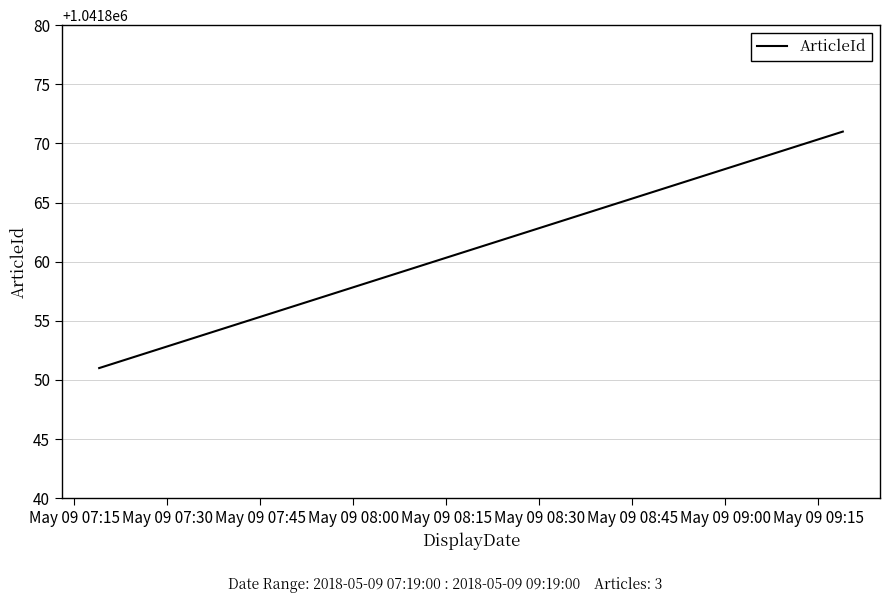

What is the minimum value shown in the chart?

1041851